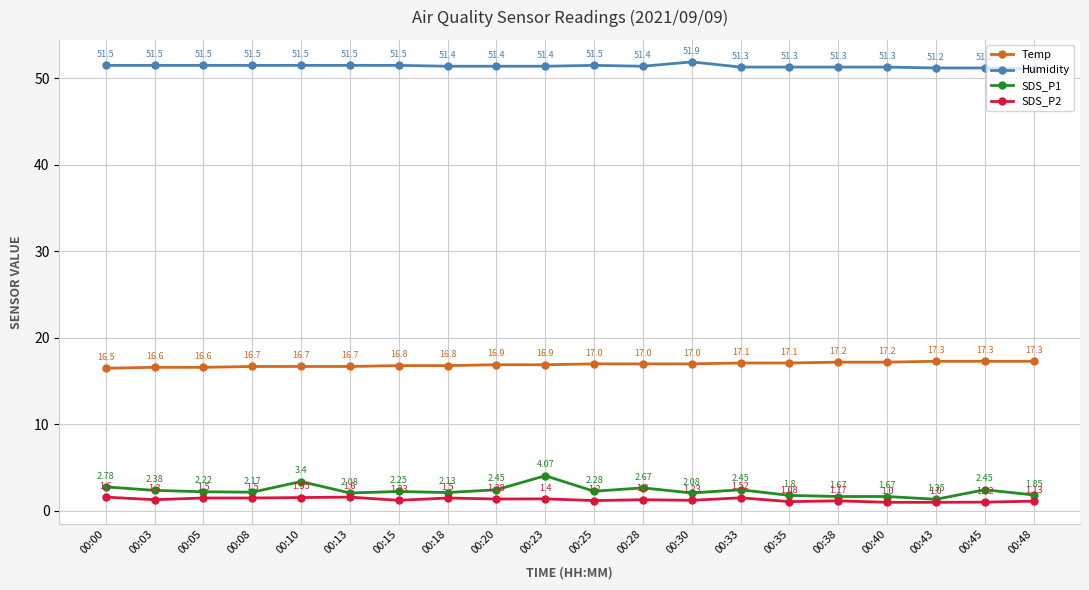

List the series in order of their peak value, lowest first.

SDS_P2, SDS_P1, Temp, Humidity